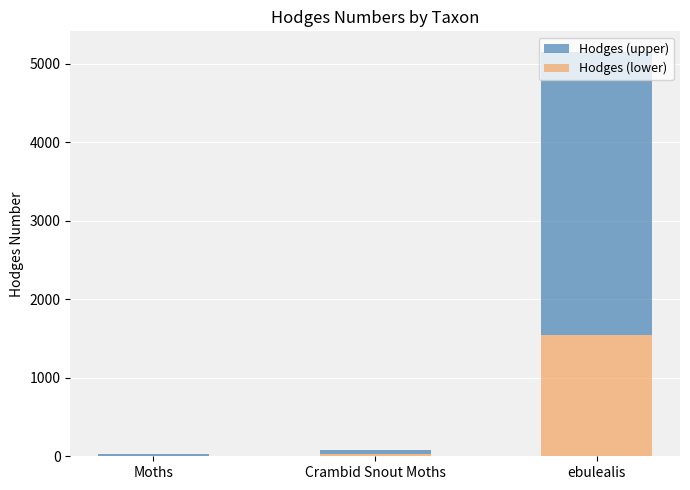

True or false: Hodges (lower) has a value of 812.7 at ebulealis.

False